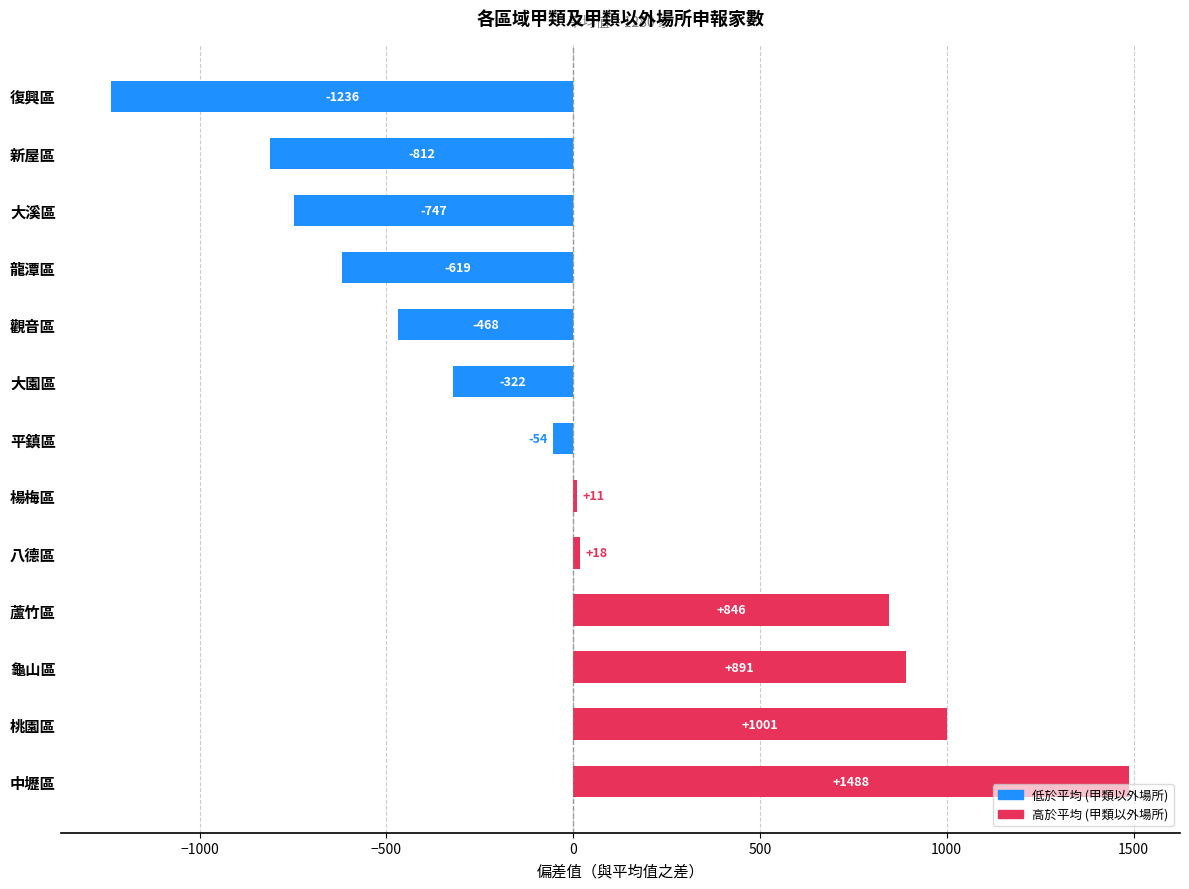

Does the chart contain any negative values?

Yes